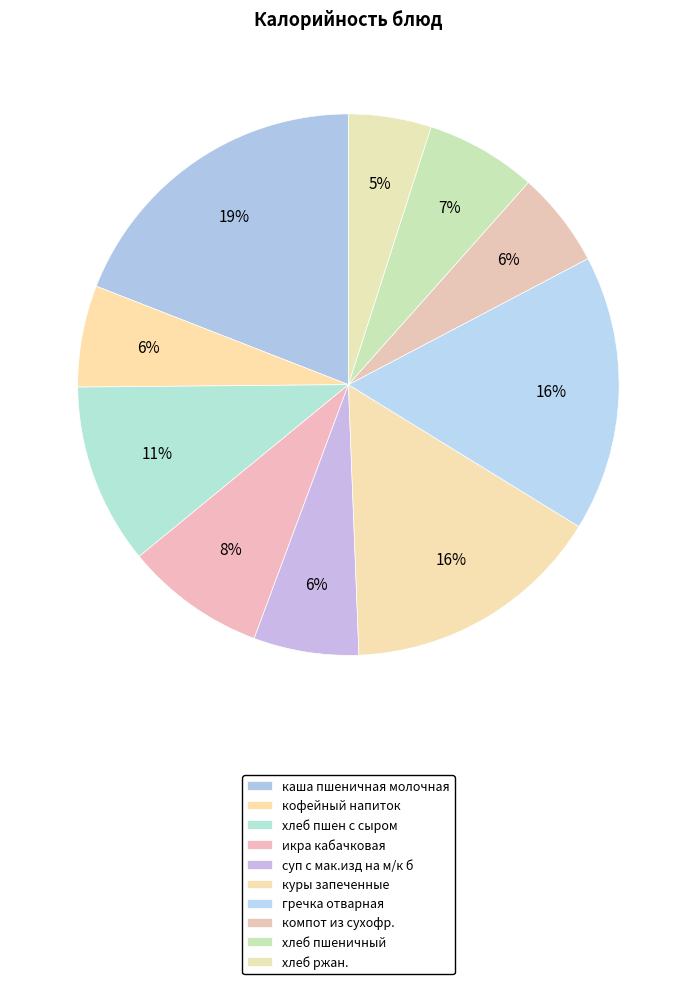

How many slices are in this pie chart?

10